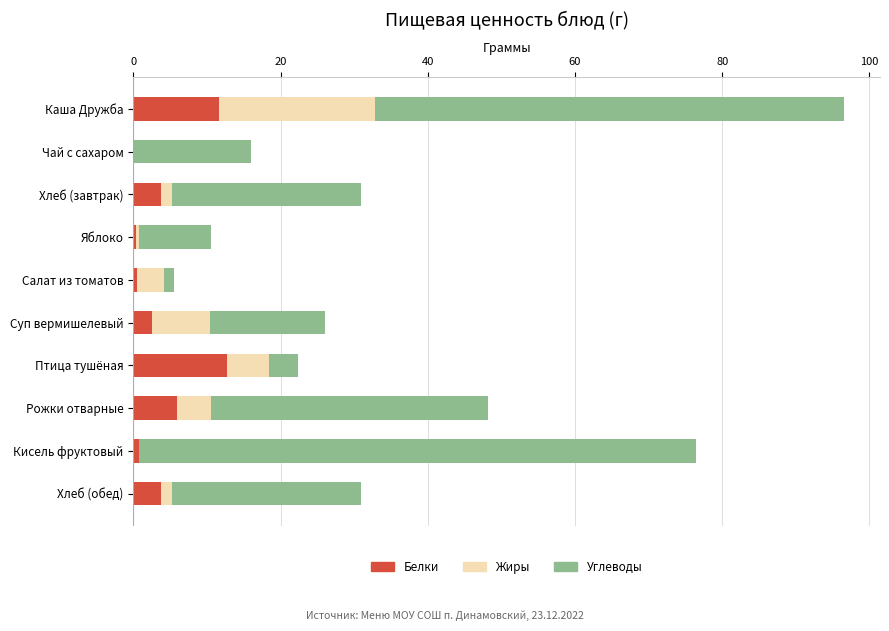

Is it true that Белки equals 3.8 at Хлеб (обед)?

True